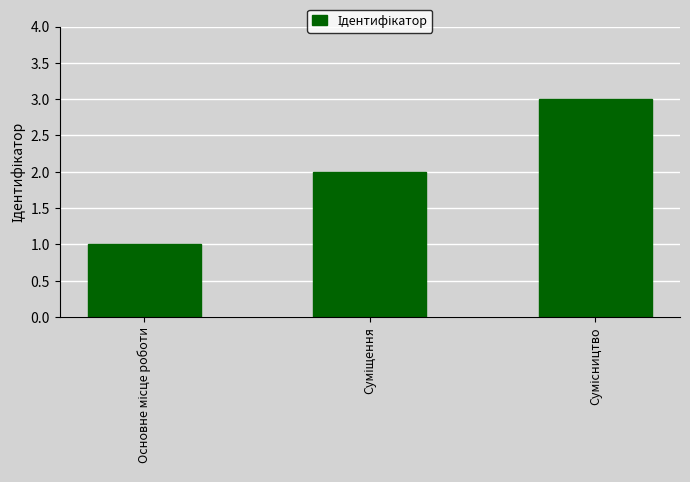

What is the greatest value displayed?

3